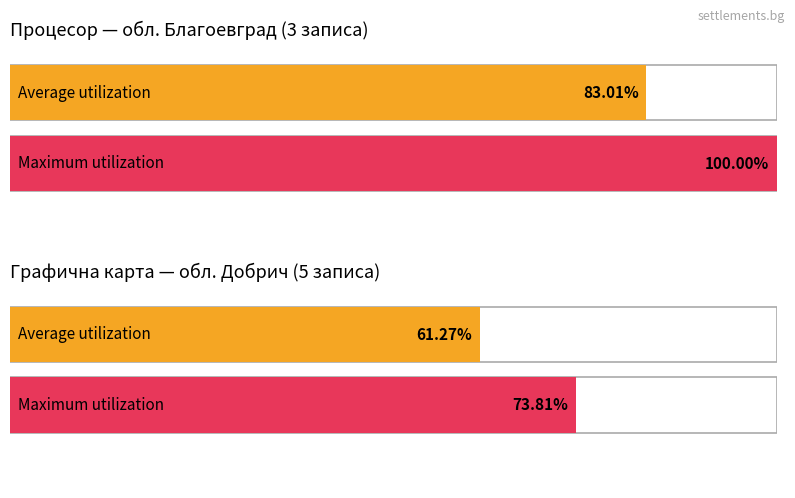

At which label does Average utilization first exceed 83?

обл. Благоевград